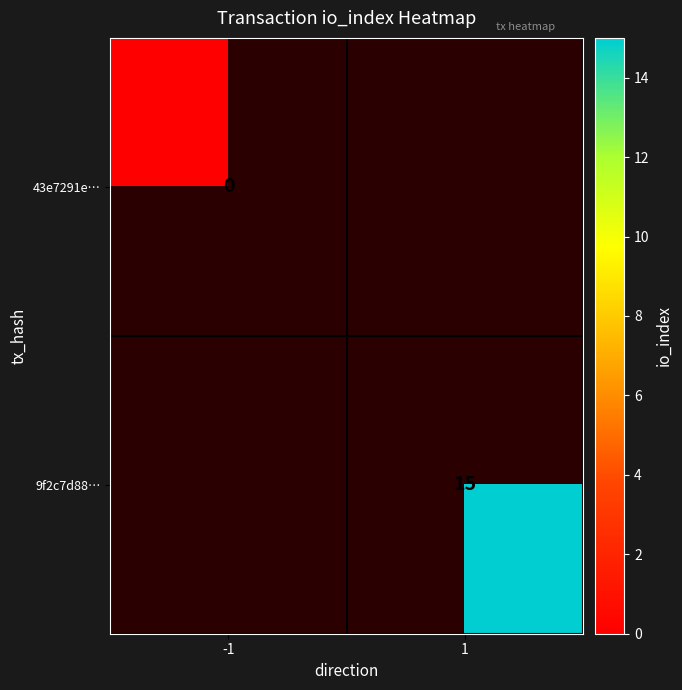

True or false: 9f2c7d88… has a value of 15 at 1.

True